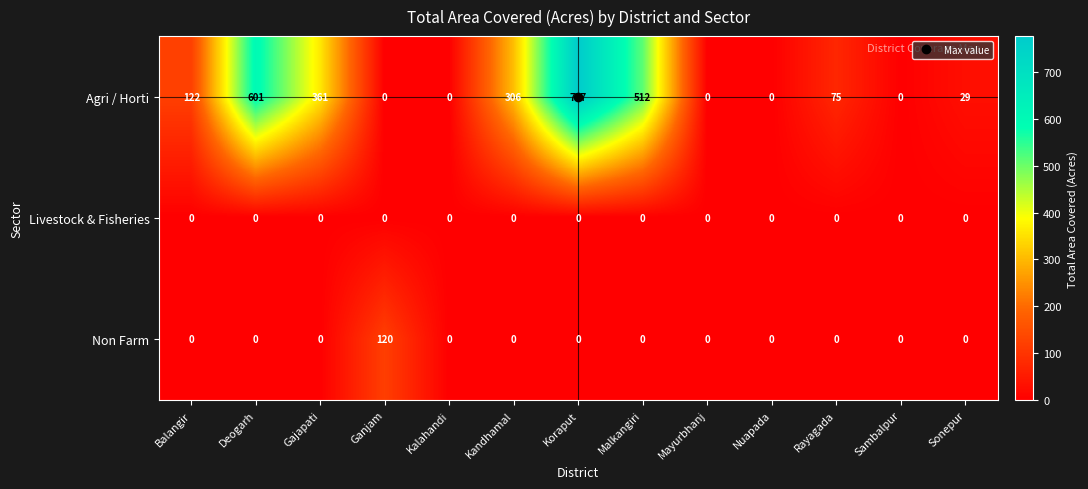

Which series has the largest range (max minus min)?

Agri / Horti